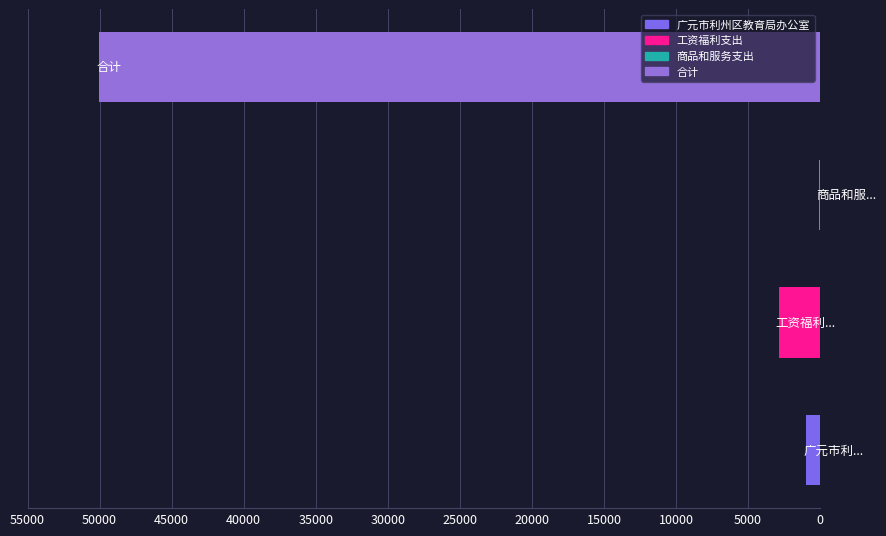

Are the bars horizontal?

Yes